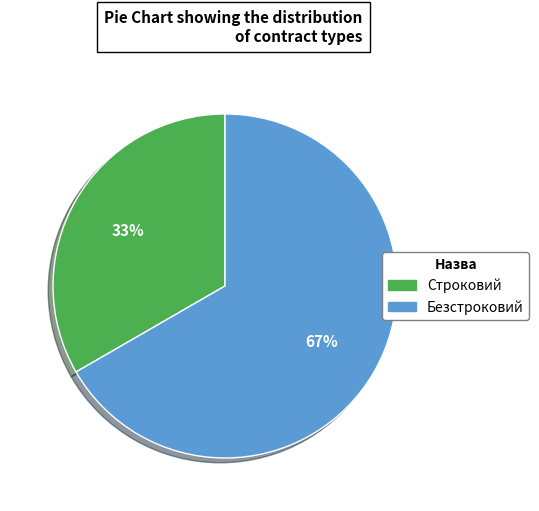

Is it true that Строковий is 33% of the pie?

True